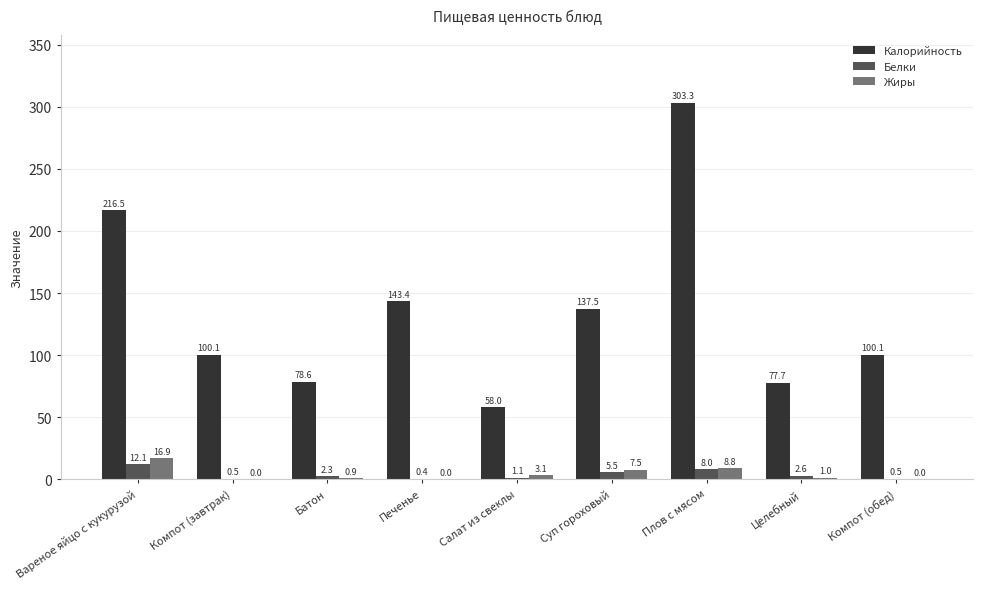

How many data points does each series have?

9